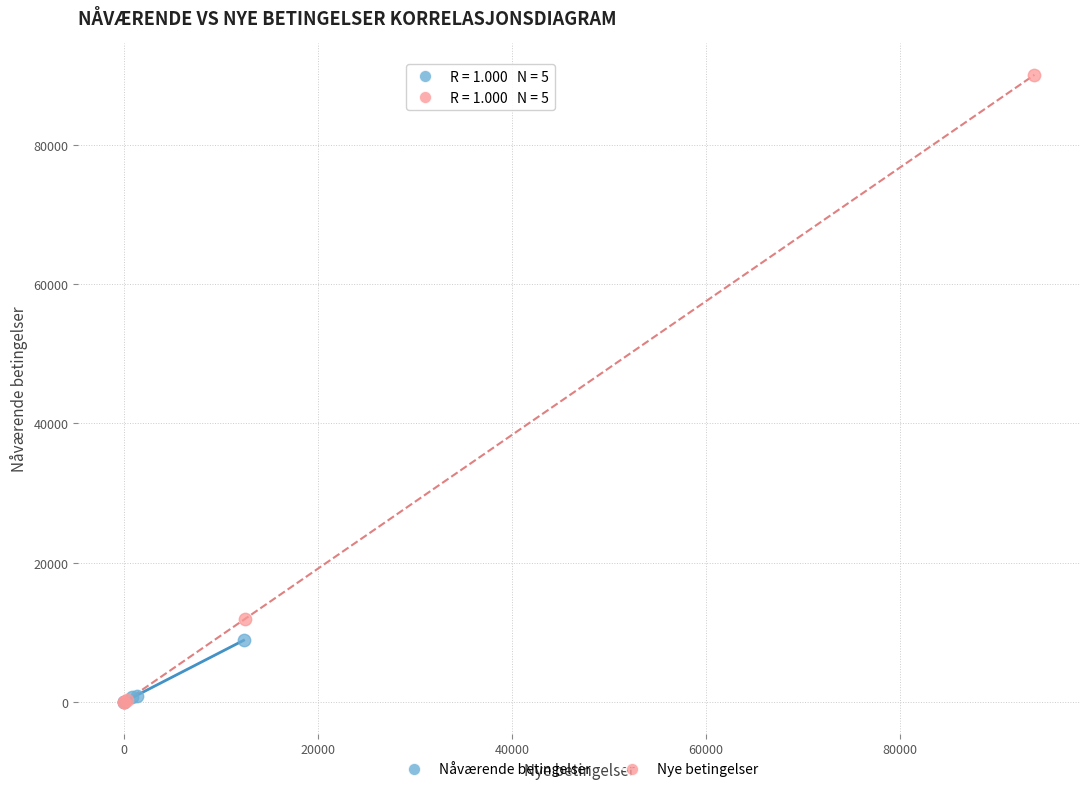

Which series reaches the maximum Y coordinate?

Nye betingelser